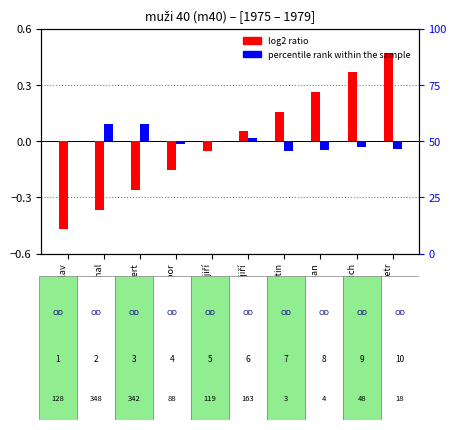

What is the label of the 2nd bar from the left?

černý michal